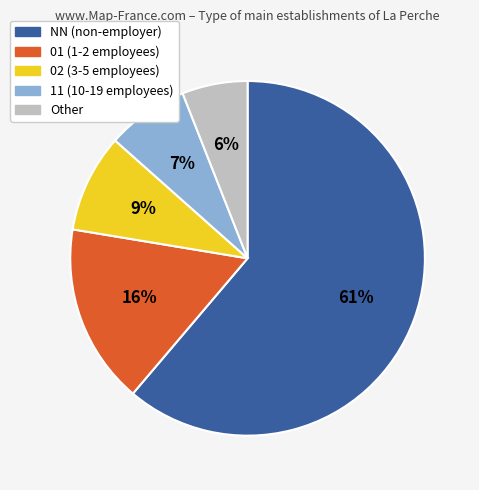

To the nearest percent, what portion does 01 represent?

16%